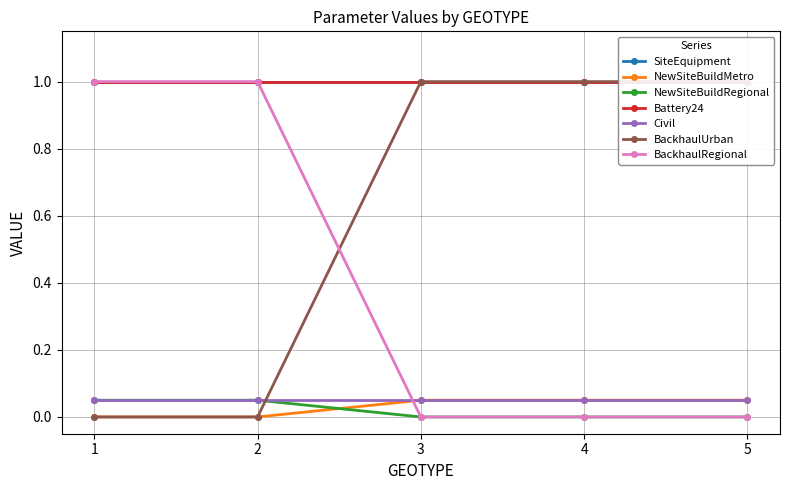

Which series has the widest spread of values?

BackhaulUrban